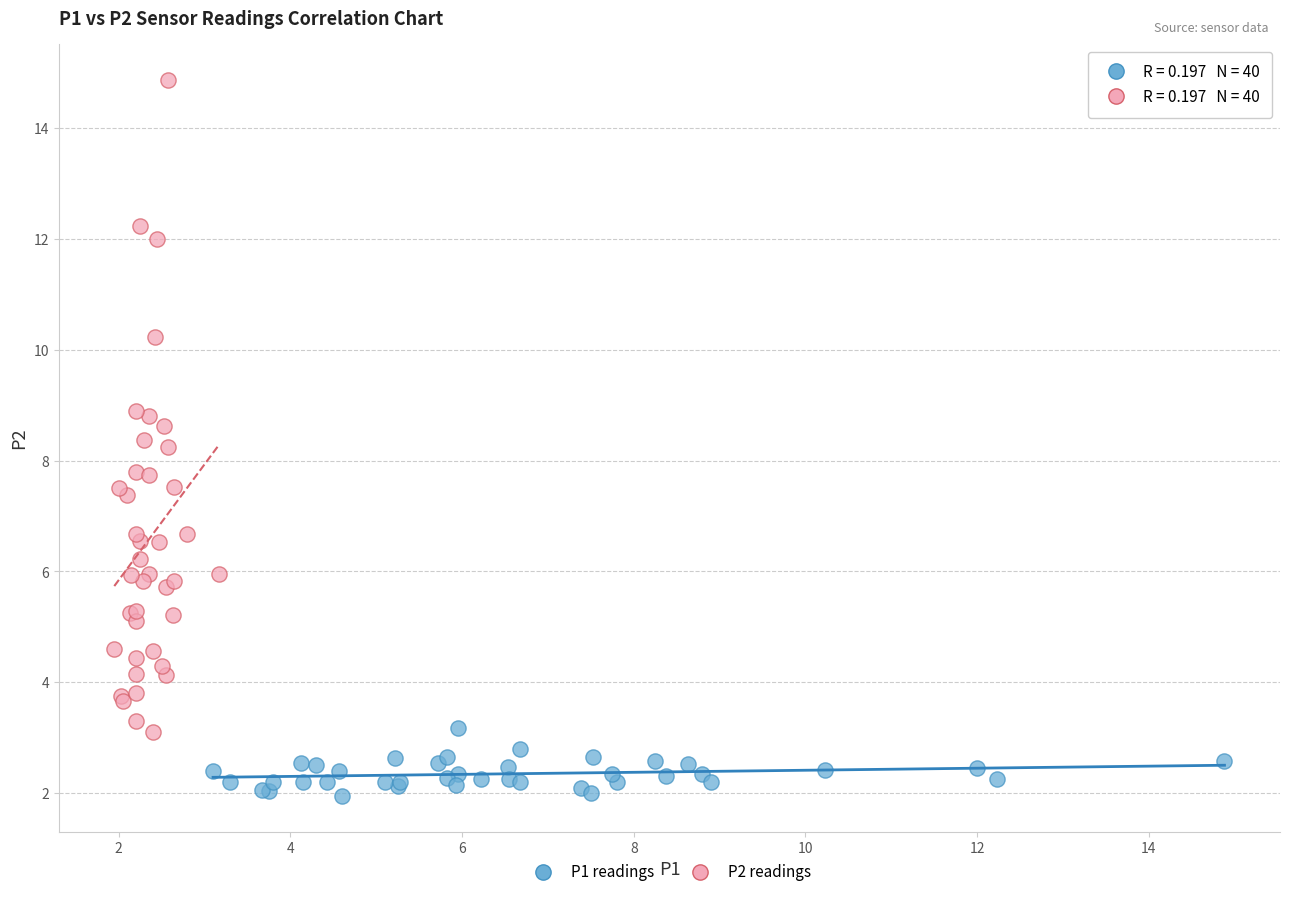

Which series reaches the minimum Y coordinate?

P1 readings